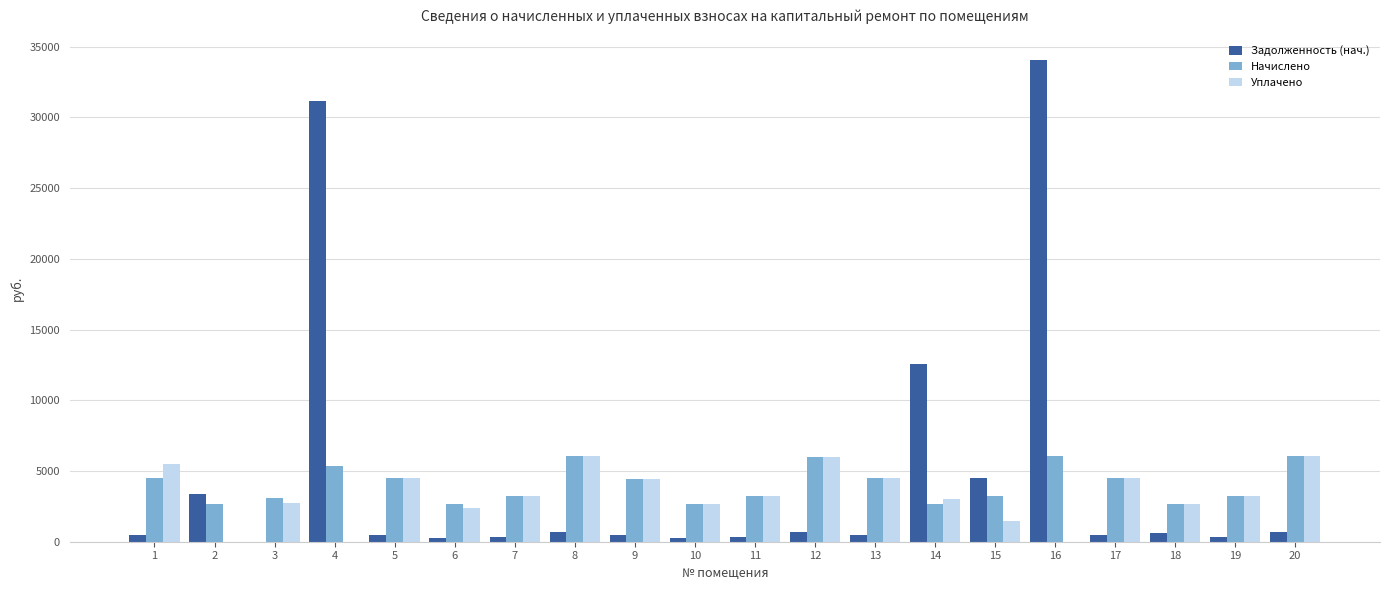

What is the maximum value shown in the chart?

34090.7